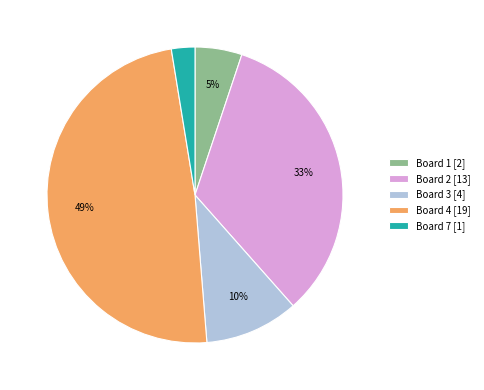

The Board 4 [19] slice represents 49% of the pie. True or false?

True